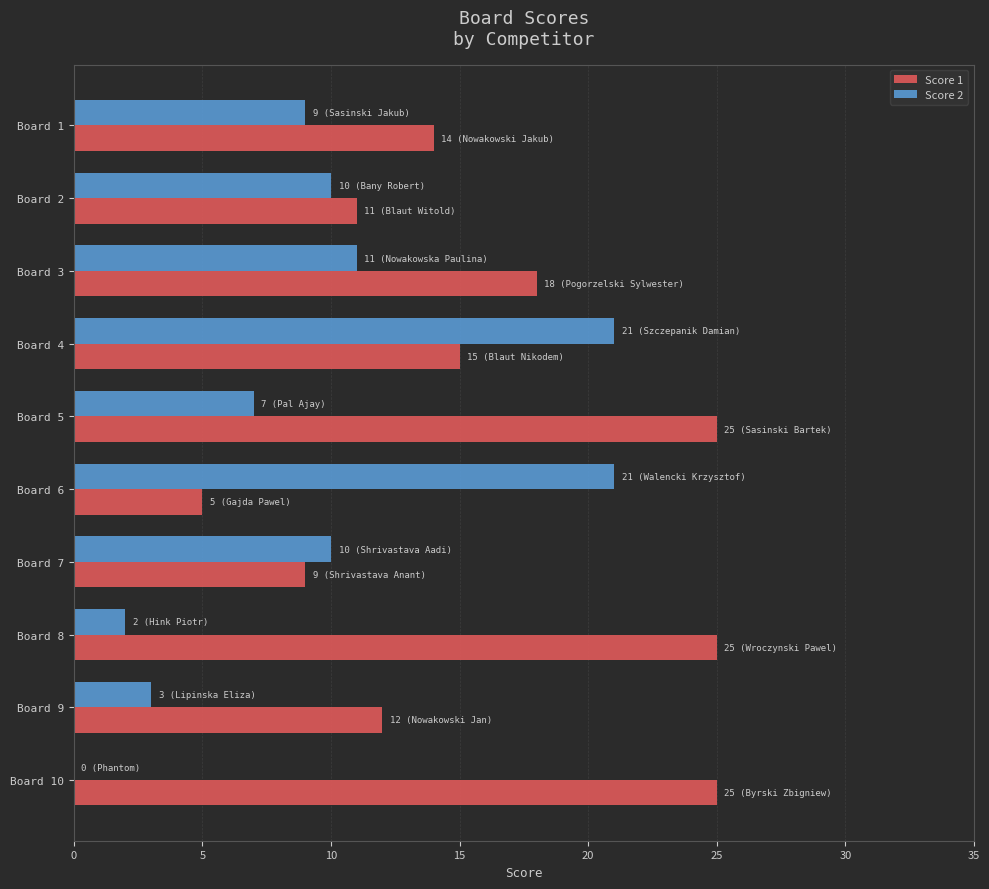

What is the total value across all series at Board 4?

36